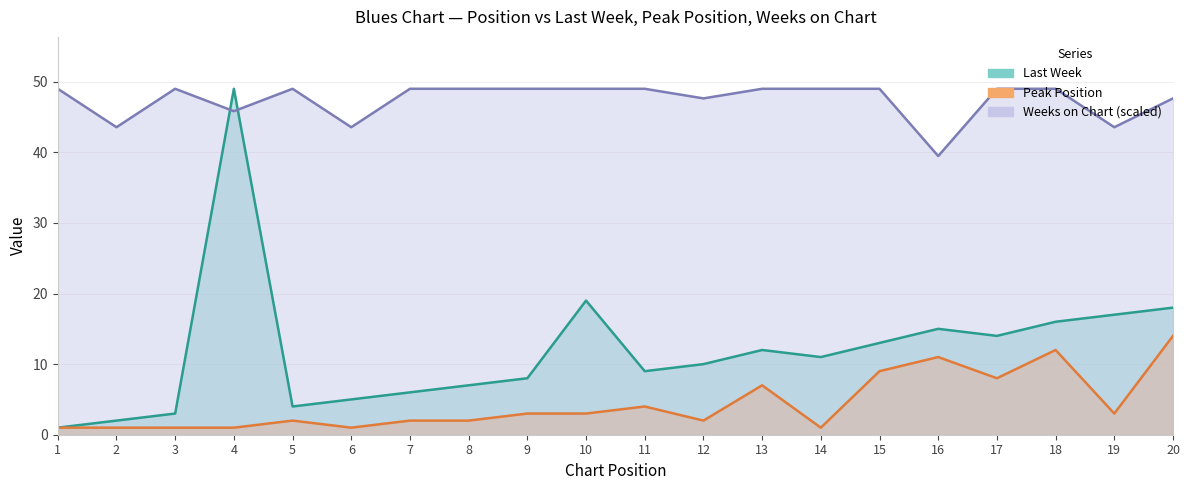

What is the minimum value shown in the chart?

1.0